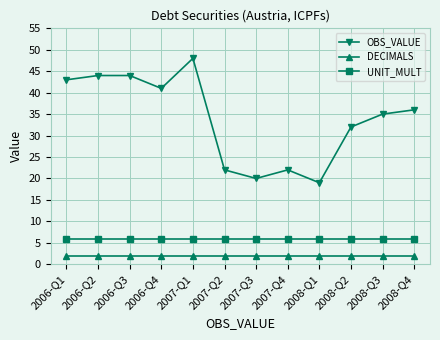

How many interior local valleys does the OBS_VALUE series have?

3